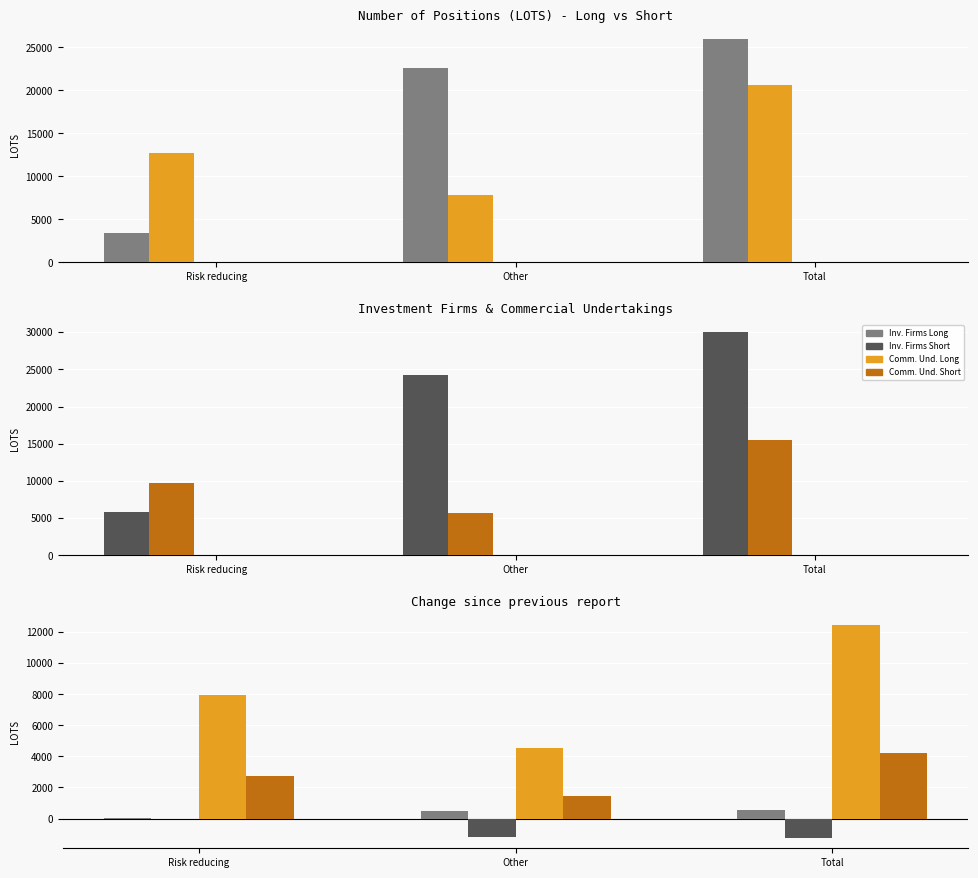

What is the sum of the Commercial Undertakings Long values at Risk reducing and Total?

33316.8